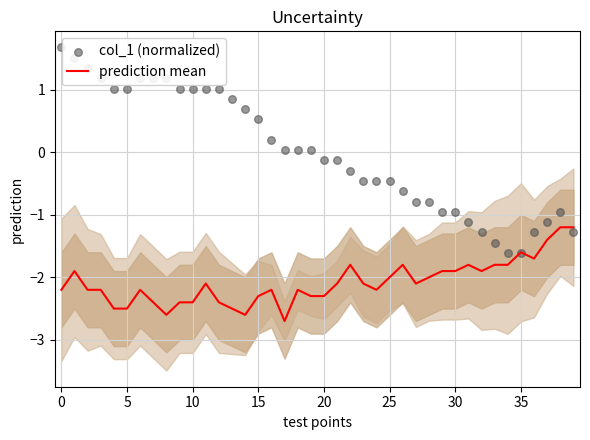

What is the total value across all series at 28?

-2.8